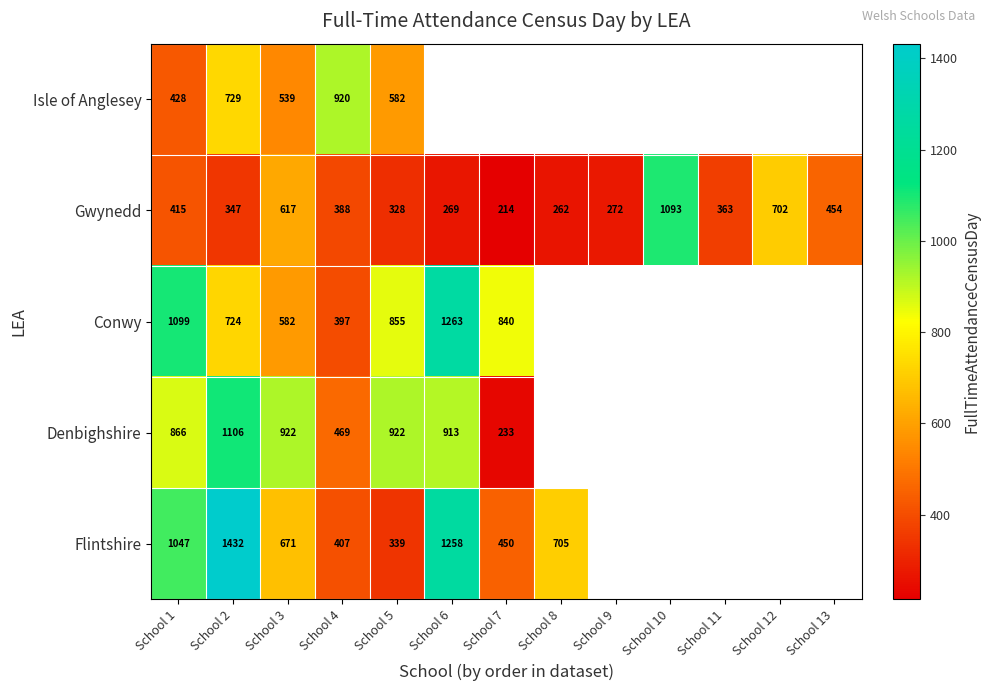

What is the difference between the highest and lowest values at School 2?

1085